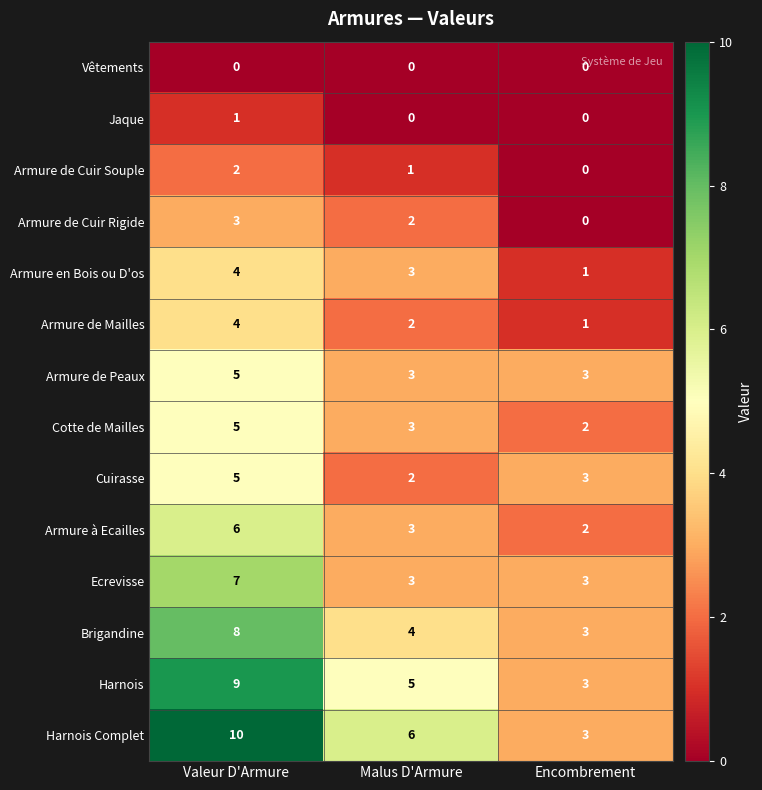

Which series changed the most between Valeur D'Armure and Encombrement?

Harnois Complet